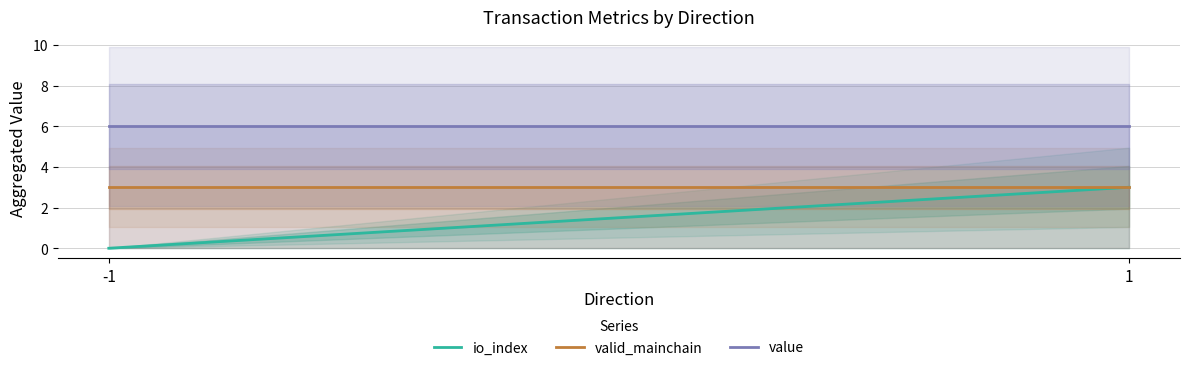

Reading left to right, list all the values displayed in this chart.

io_index: 0.0	3.0
valid_mainchain: 3.0	3.0
value: 6.0	6.0